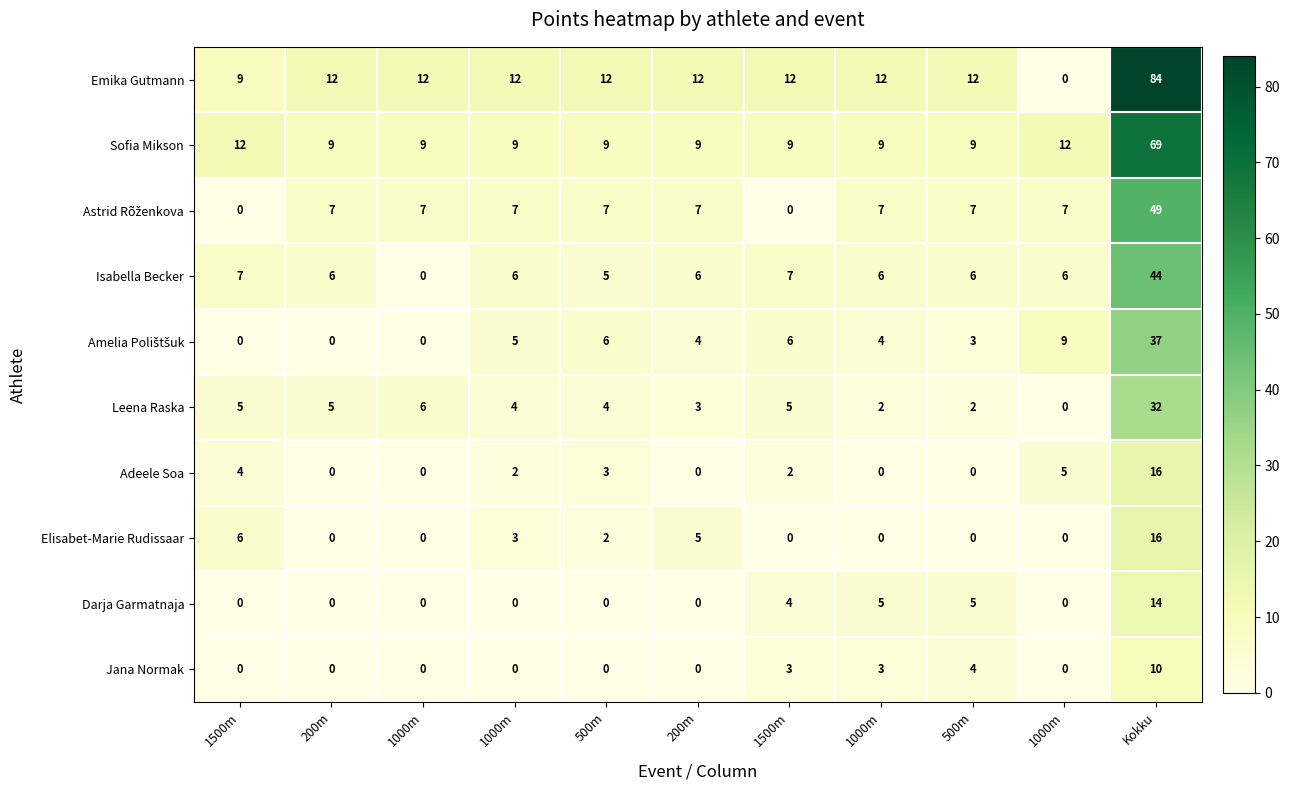

How many data points in Leena Raska are less than 4?

4